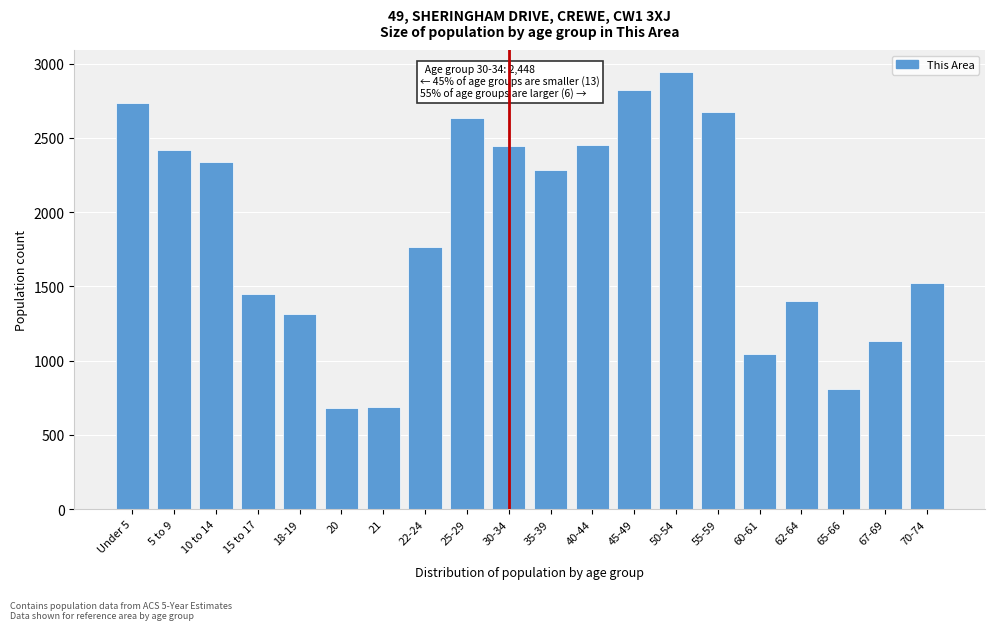

At which label is the value closest to 1813?

22-24